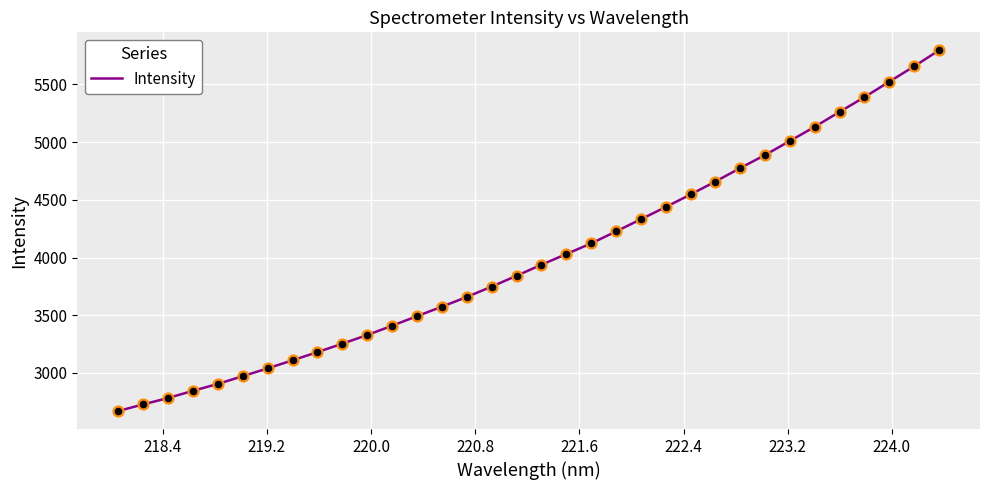

What is the minimum value shown in the chart?

2670.0